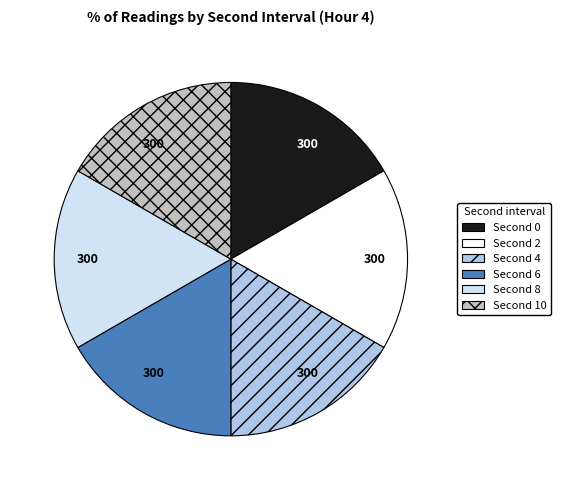

Is there a majority slice in this chart?

No